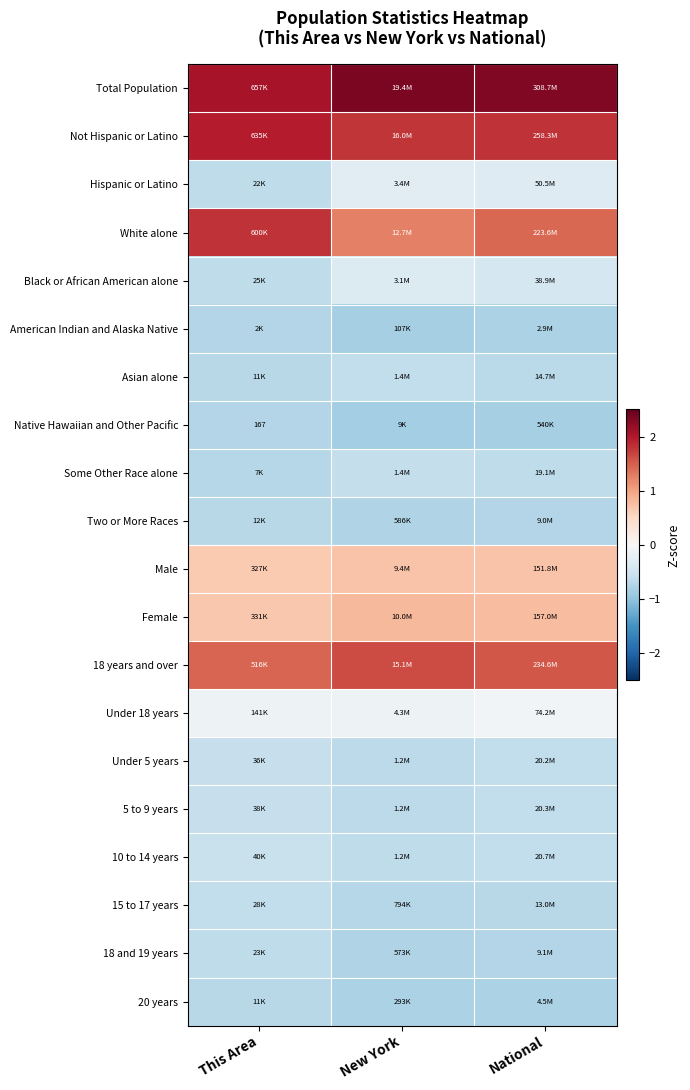

The value of 15 to 17 years at New York is -0.7. True or false?

True